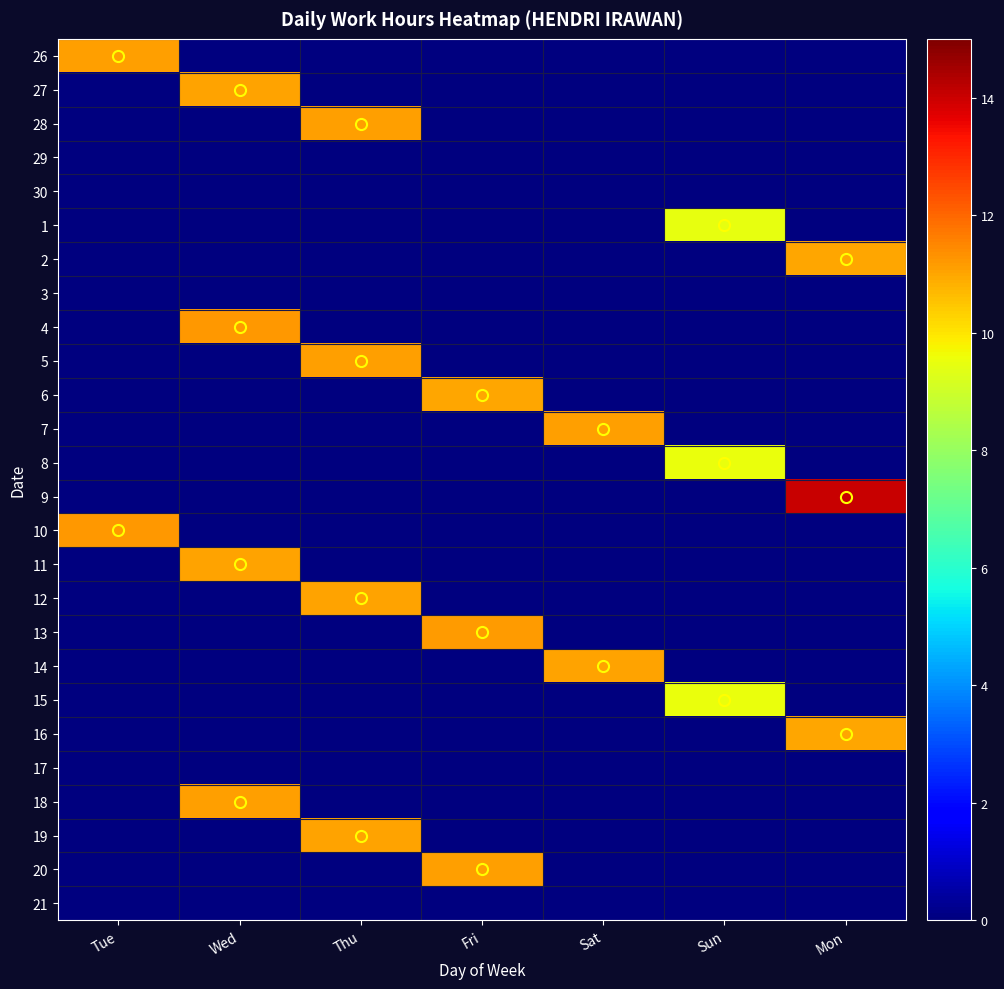

What is the greatest value displayed?

14.1